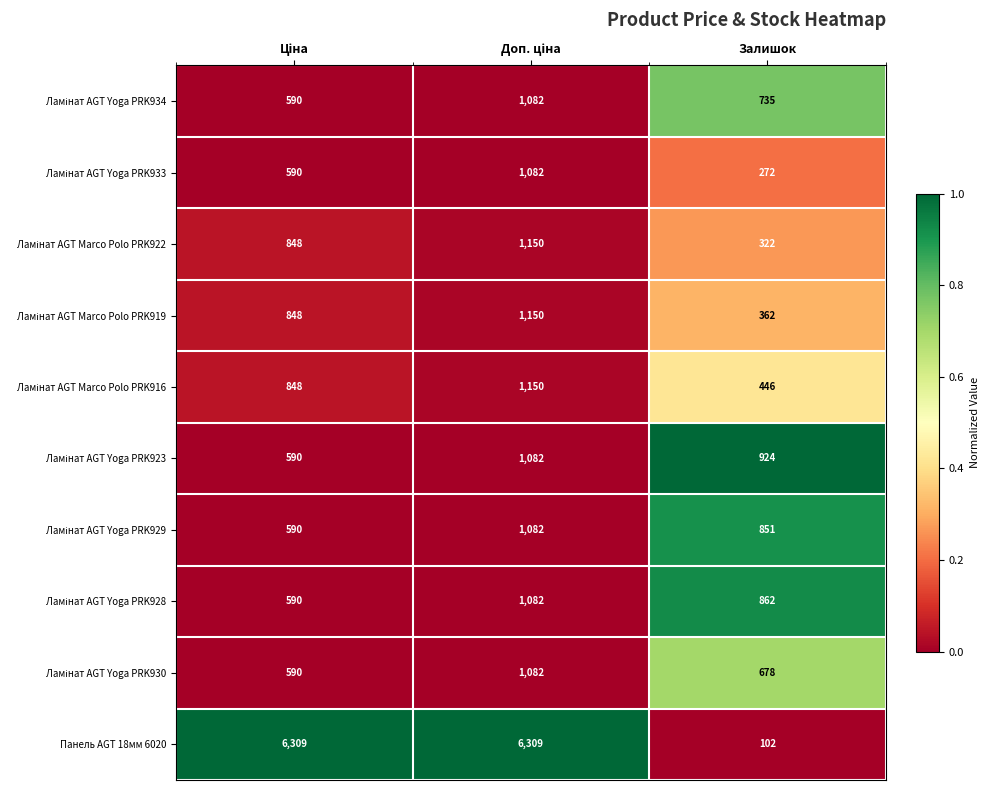

Which series has the widest spread of values?

Панель AGT 18мм 6020